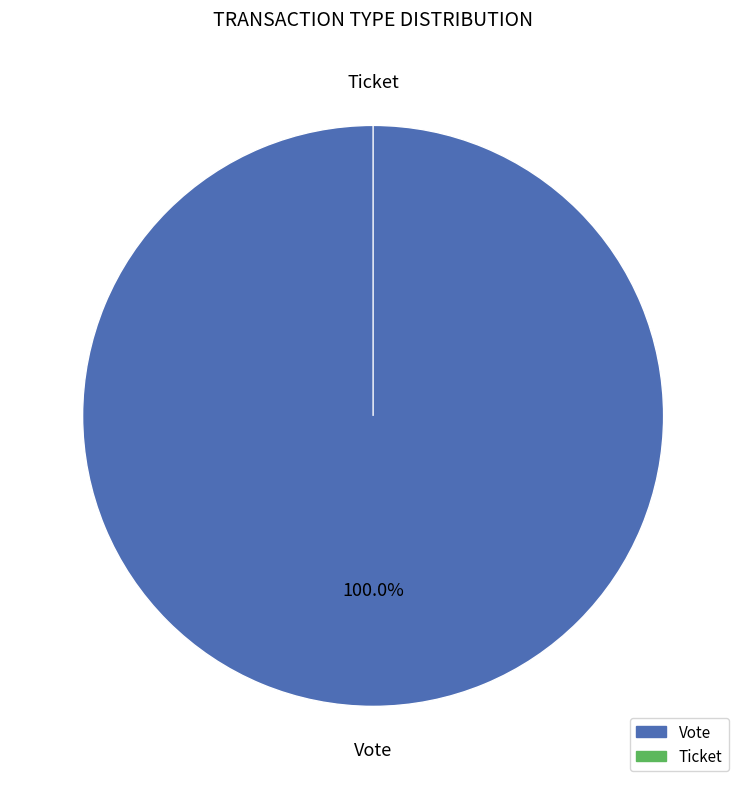

What is the smallest slice in the pie chart?

Ticket